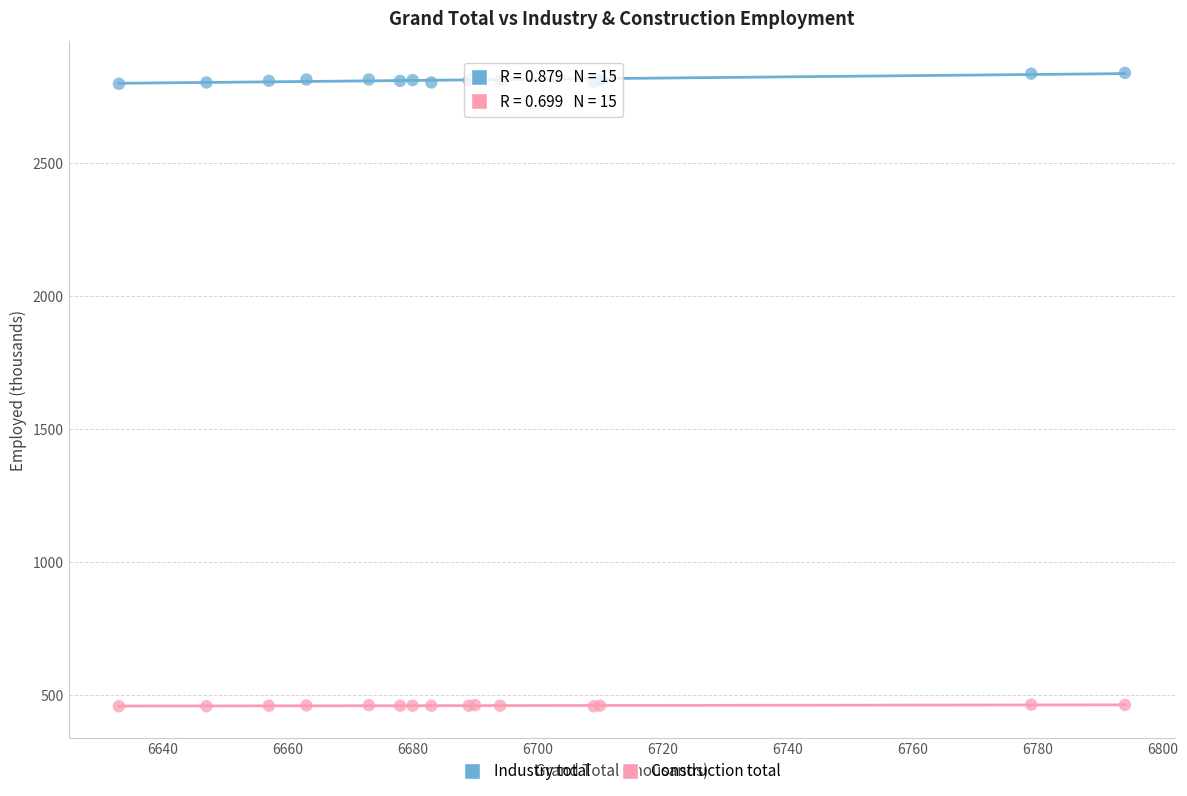

Which series contains the lowest Y value?

Construction total